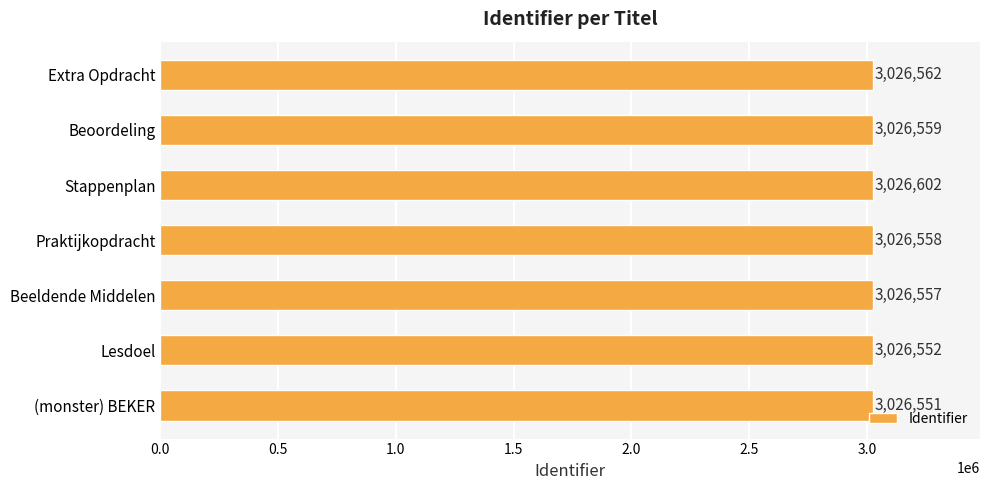

How many categories are shown in the chart?

7